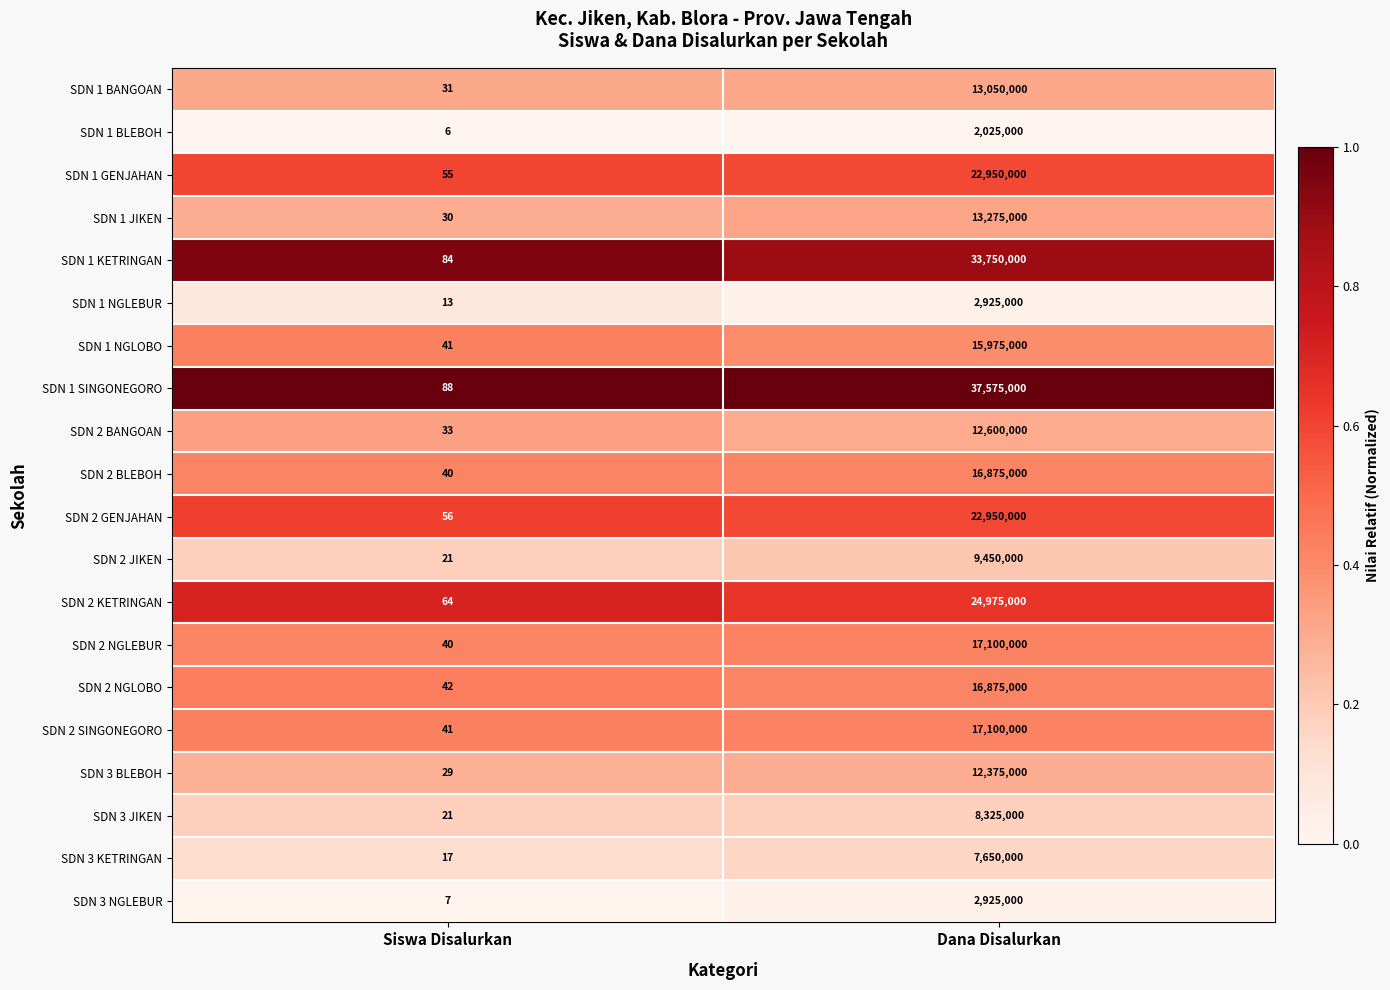

Which series has the largest range (max minus min)?

SDN 1 SINGONEGORO